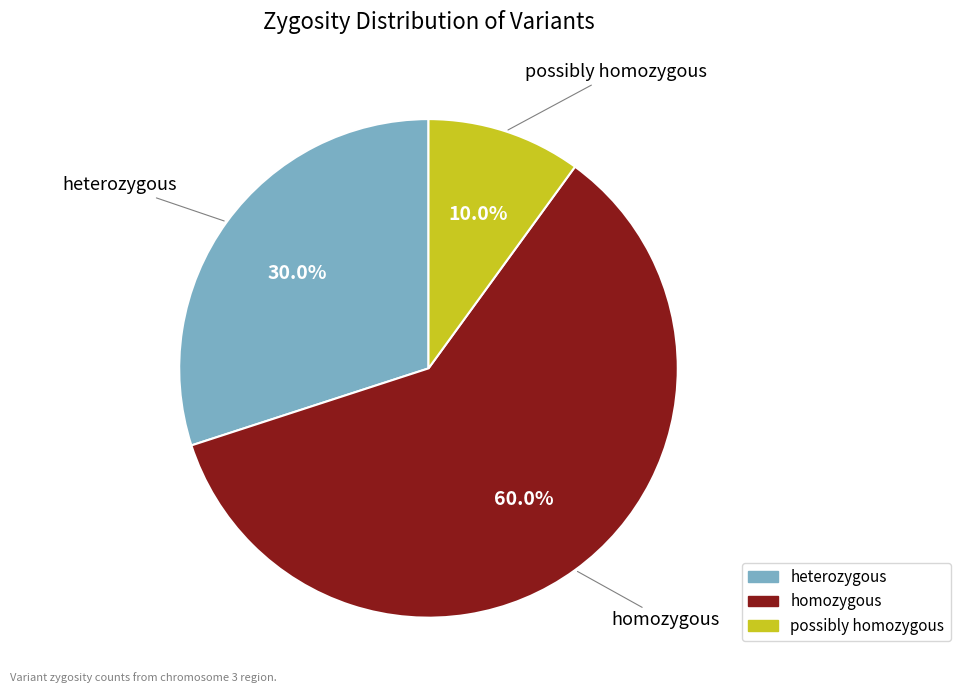

To the nearest percent, what is the difference between the homozygous and possibly homozygous slice percentages?

50%